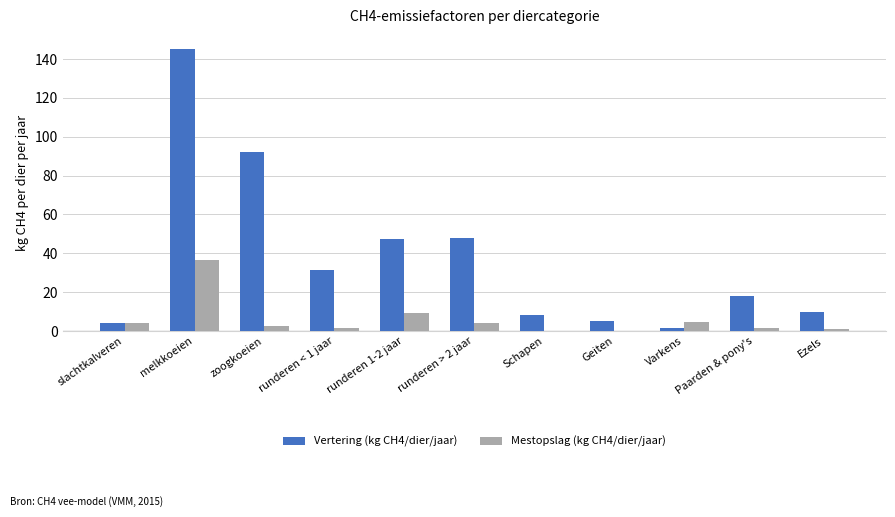

Which series has the largest total across all categories?

Vertering (kg CH4/dier/jaar)